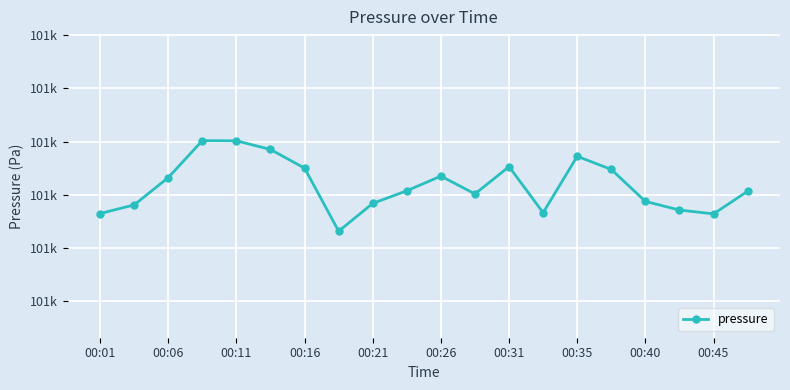

True or false: there are more than 1 points higher than both neighbors.

True